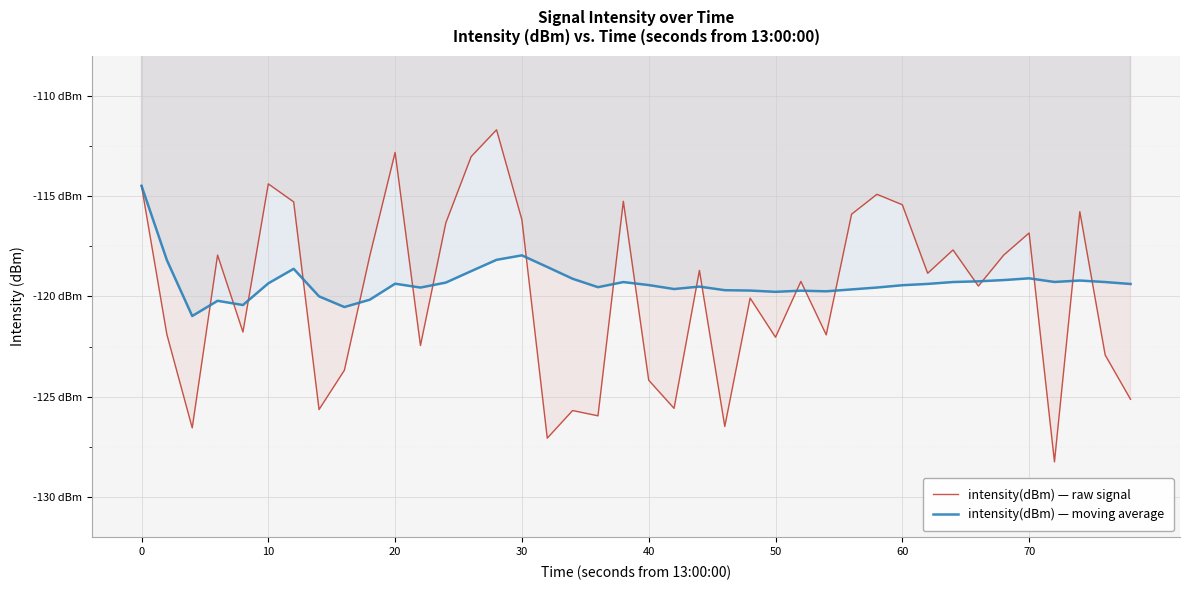

Does the chart display data point markers on the line(s)?

No